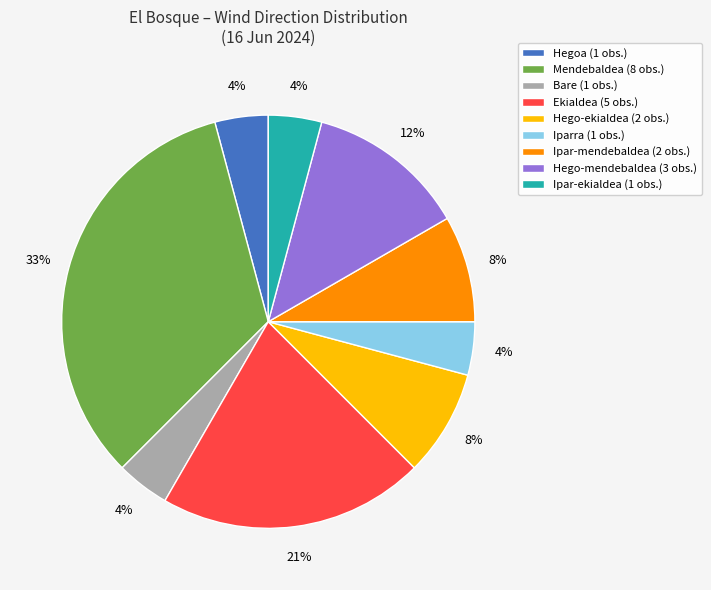

Does any single category account for the majority?

No